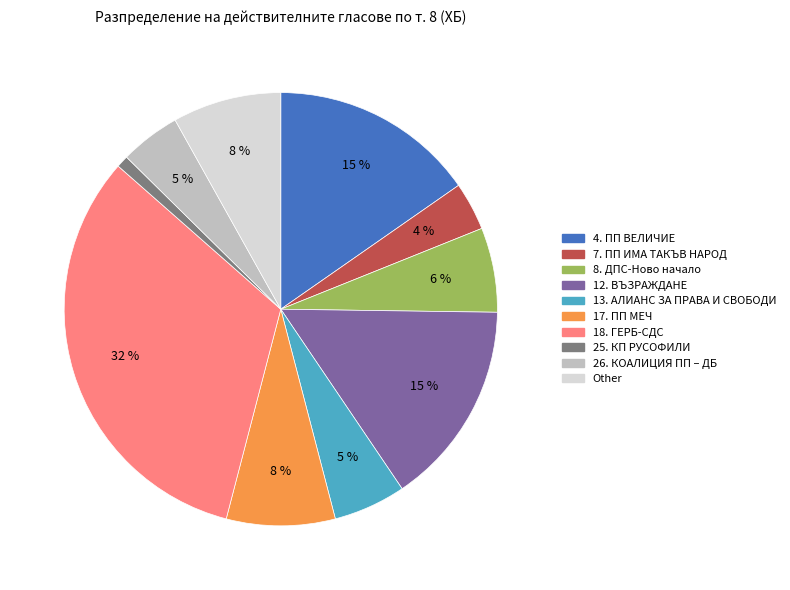

To the nearest percent, what is the average slice percentage?

10%